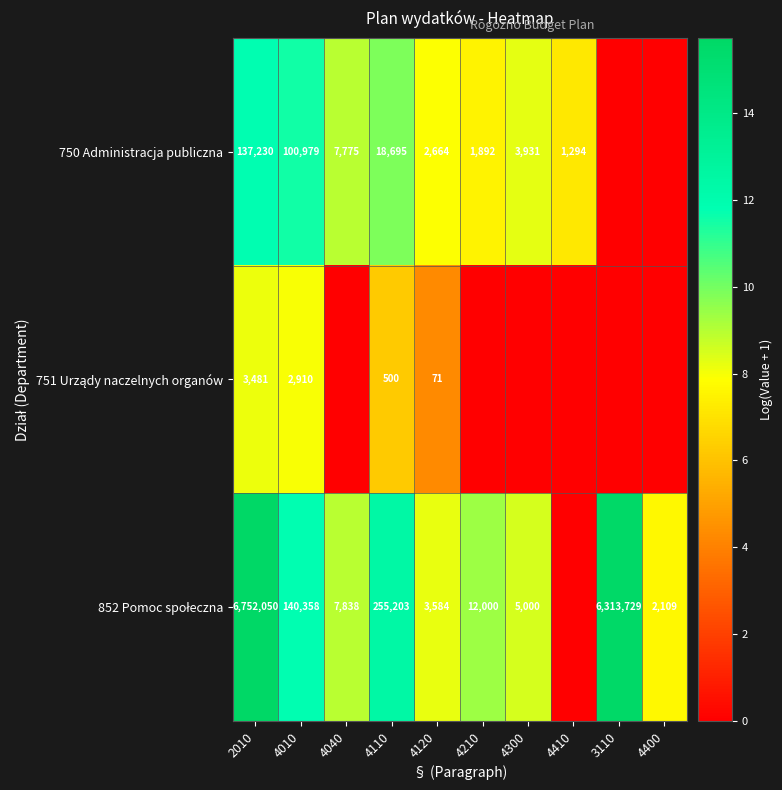

What is the total value across all series at 4120?

6319